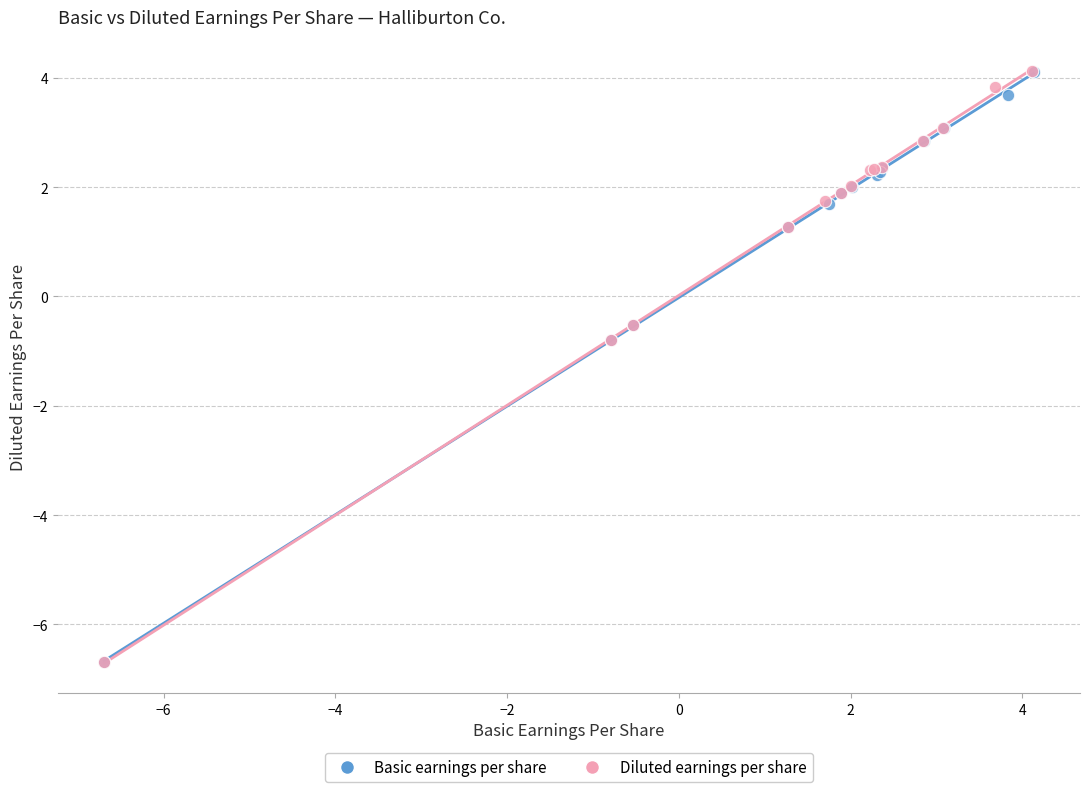

What are all the series names shown in the legend?

Basic earnings per share, Diluted earnings per share